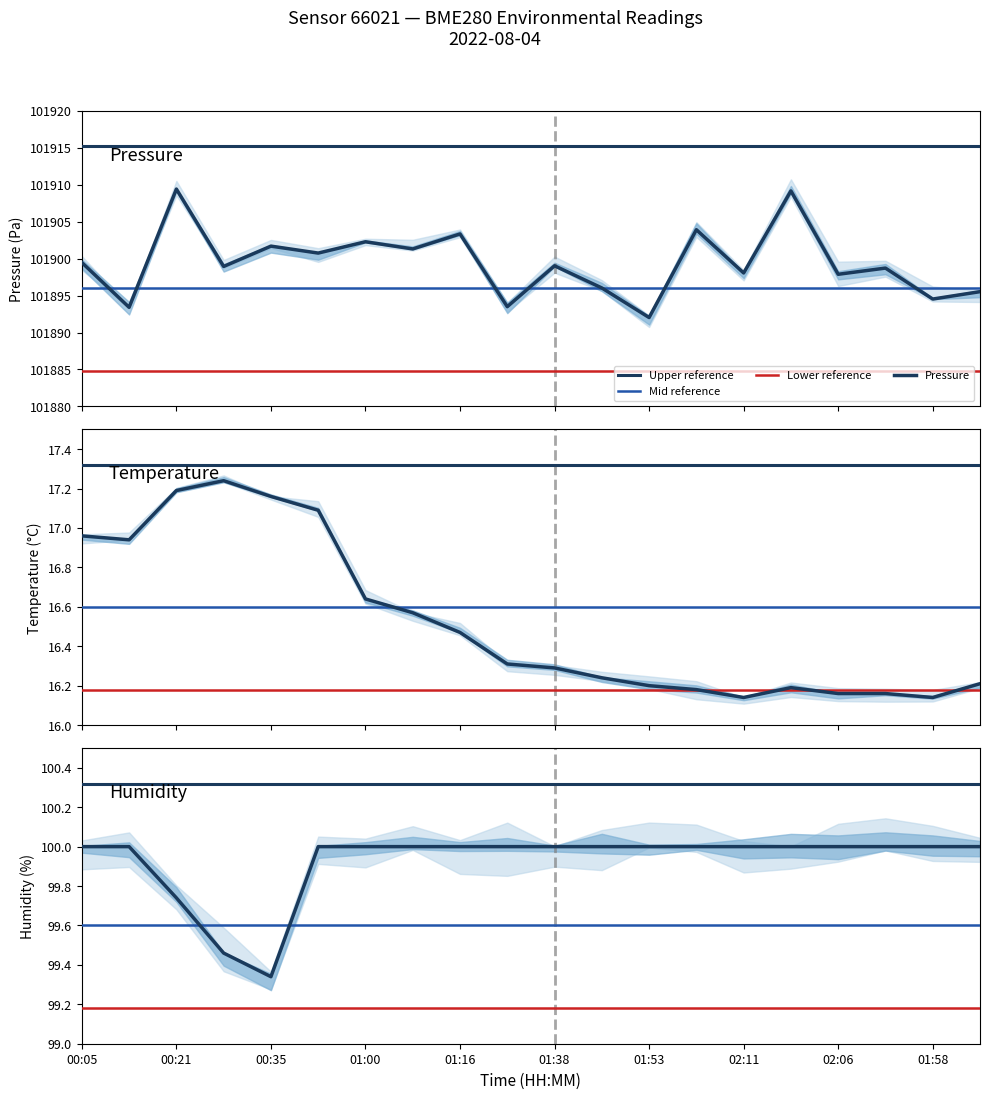

At which category does temperature reach its first local valley?

00:13